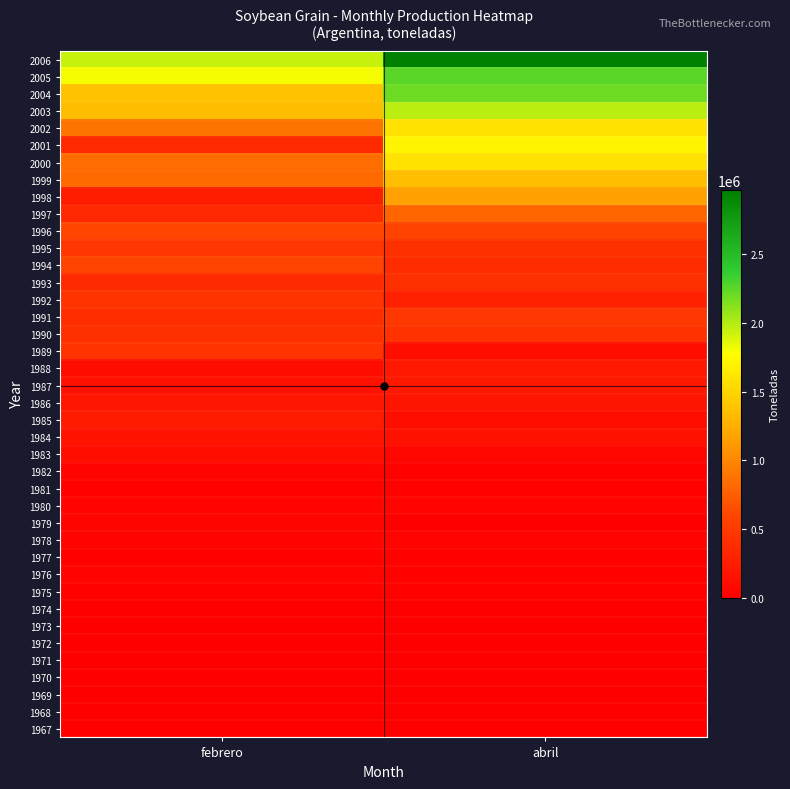

At which category is the sum across all series the highest?

abril